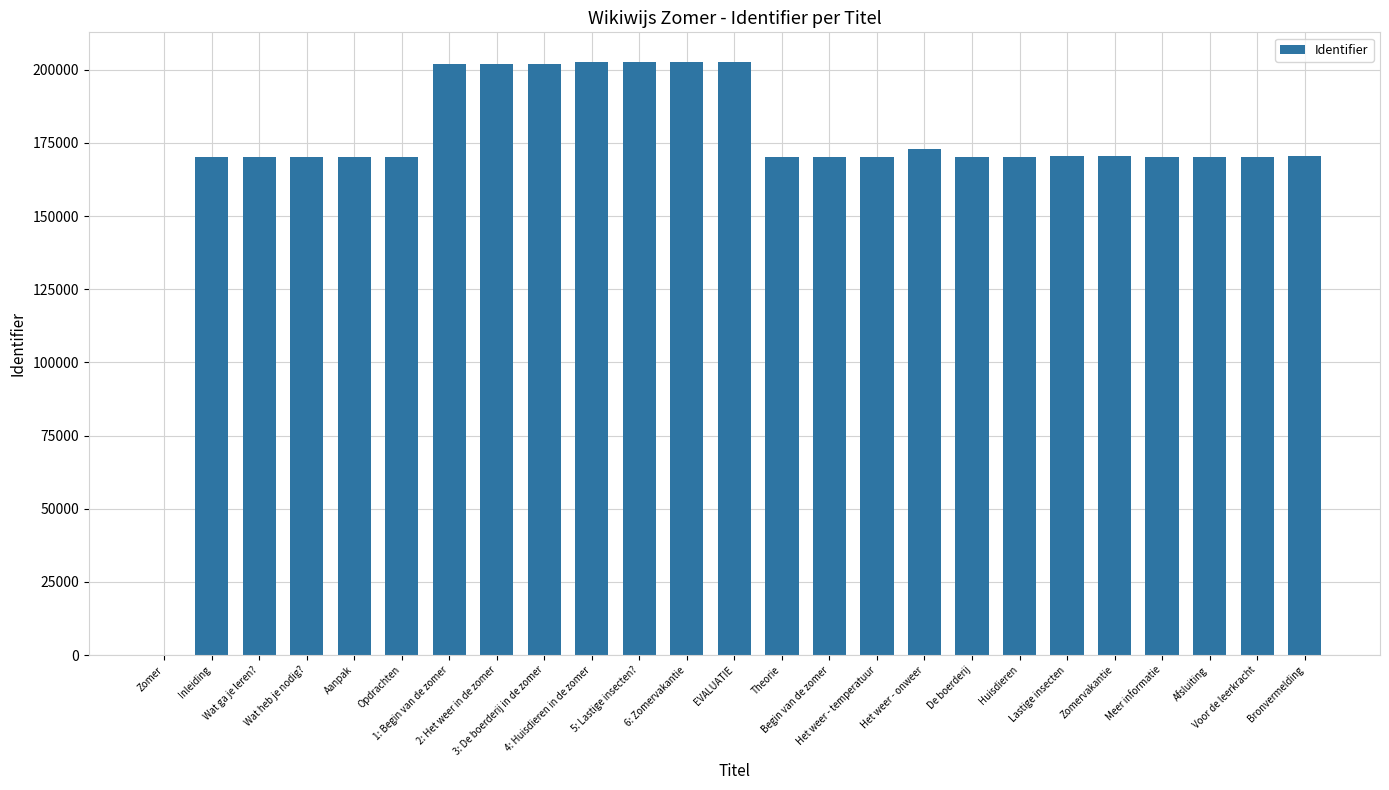

What is the sum of all values?

4313659